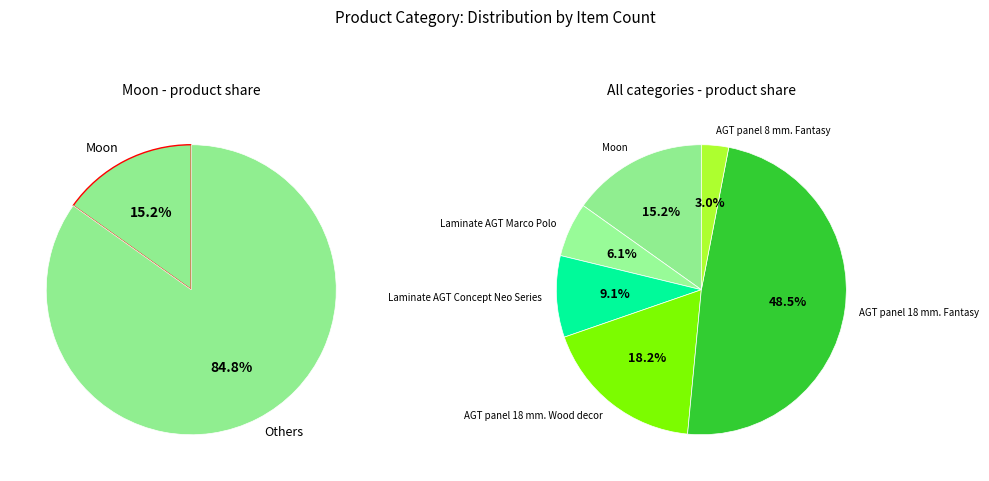

Between AGT panel 18 mm. Fantasy and Moon, which is larger?

AGT panel 18 mm. Fantasy